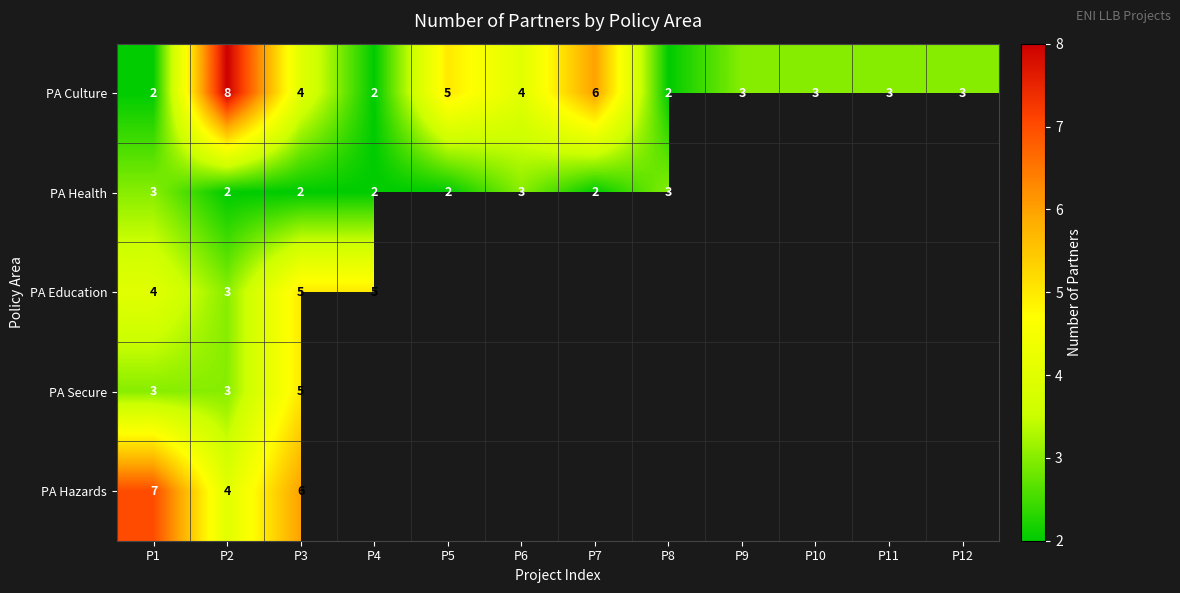

What is the sum of the PA Hazards values at P3 and P2?

10